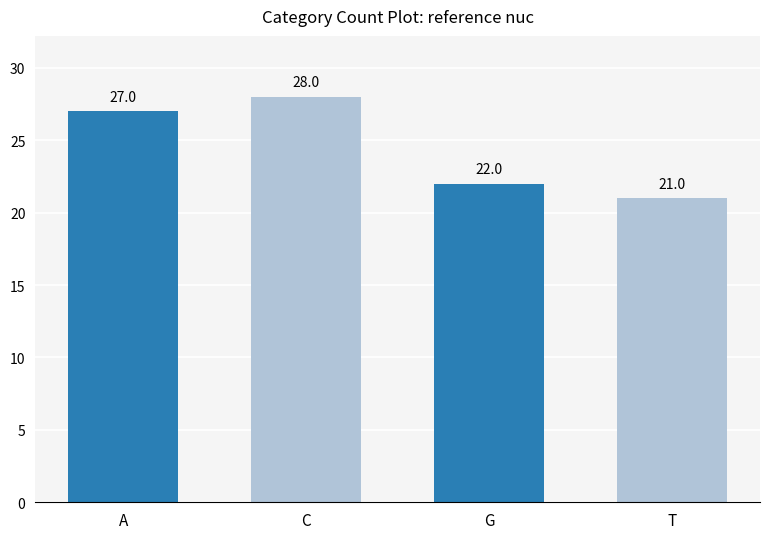

How many values are below 27?

2